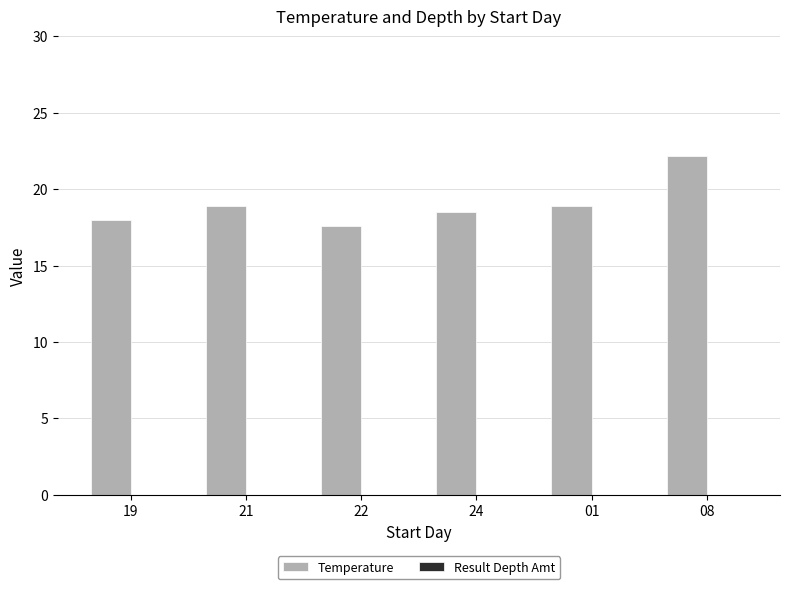

What is the label of the 3rd bar from the left?

22